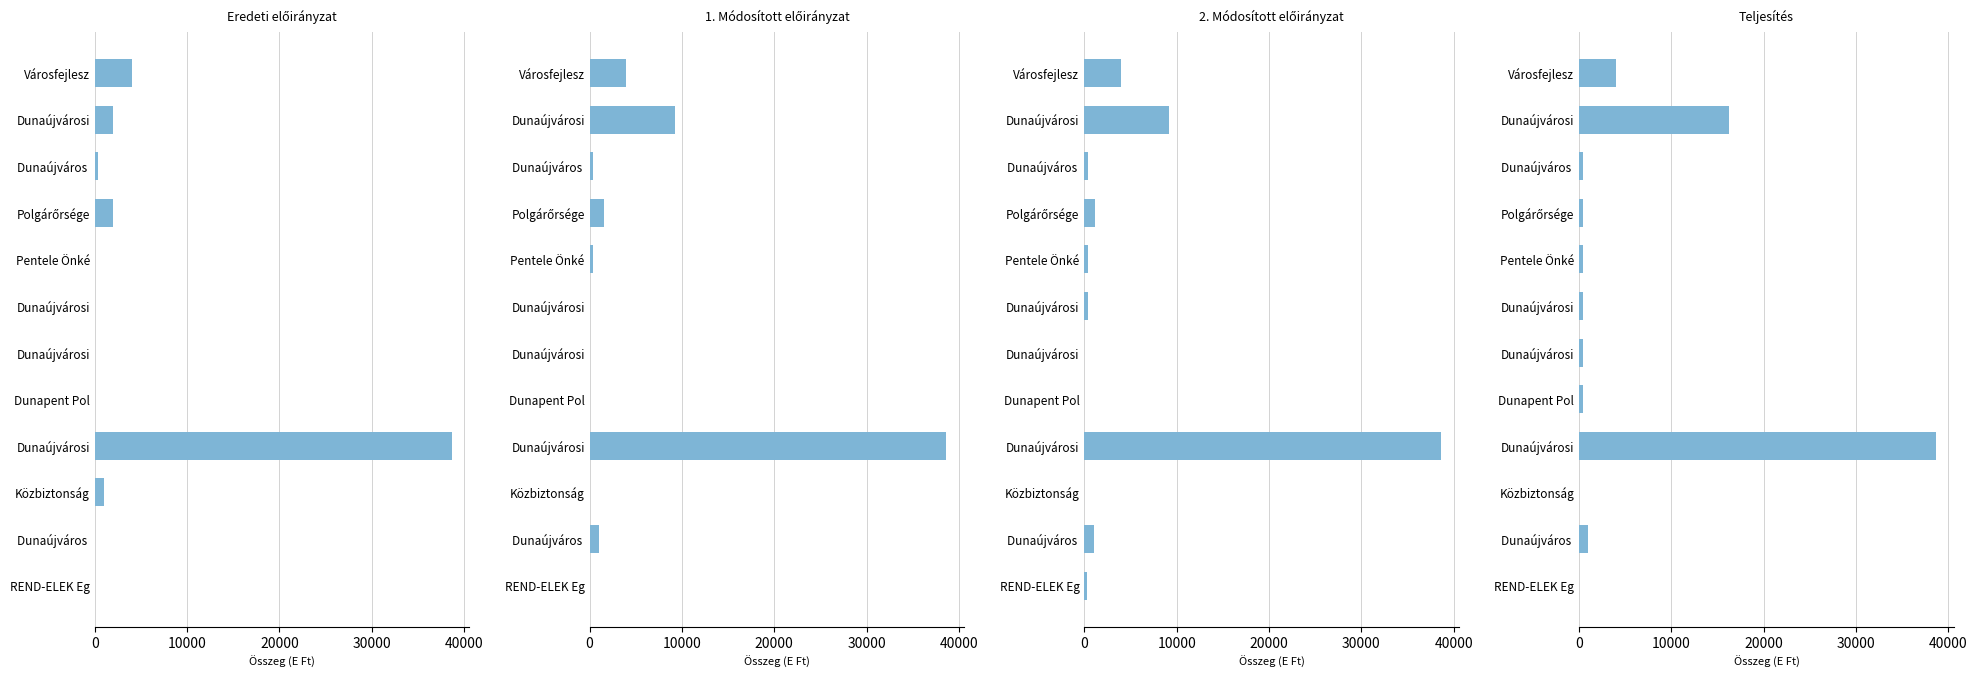

Does the chart contain stacked bars?

No